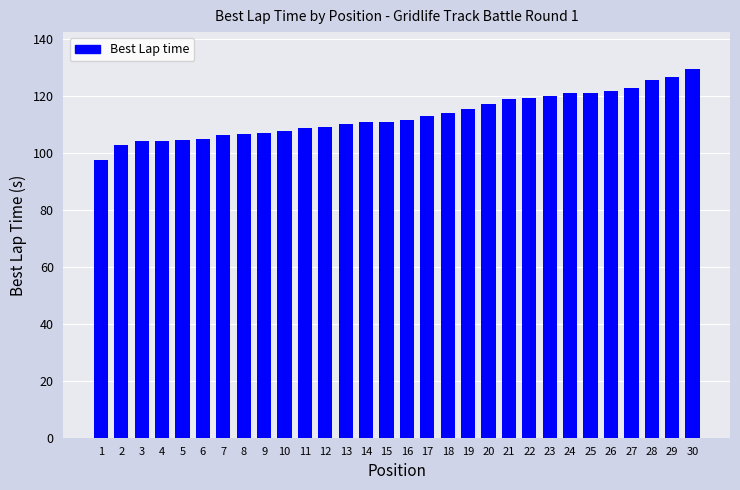

Is it true that the value at 27 is 85.3?

False